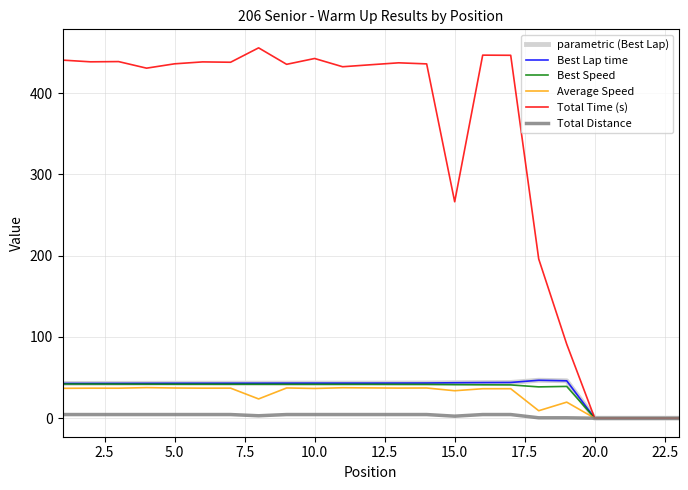

Does the chart have visible grid lines?

Yes